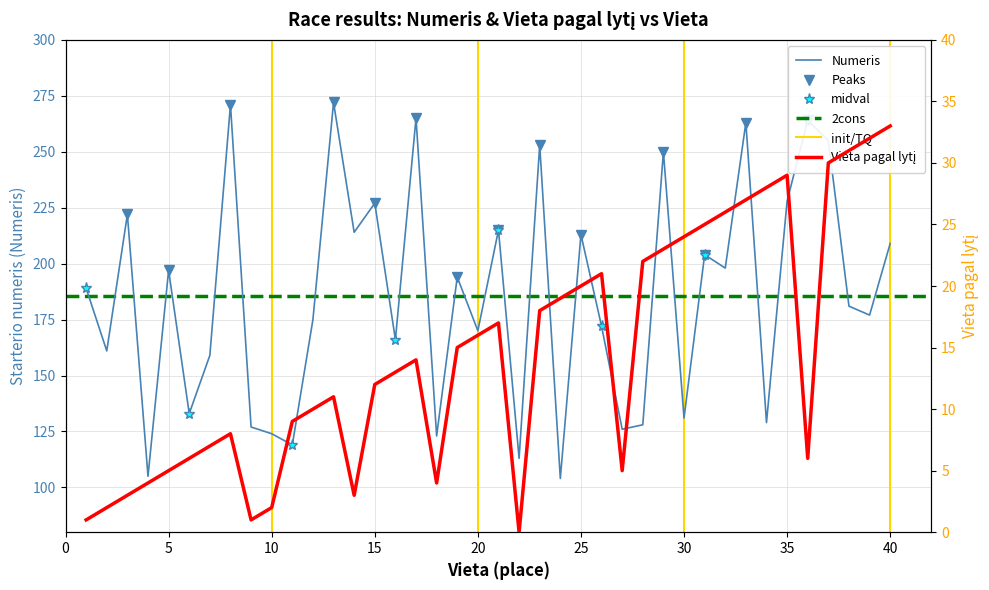

Reading left to right, extract all data points from this chart.

Numeris: 1=189	2=161	3=222	4=105	5=197	6=133	7=159	8=271	9=127	10=124	11=119	12=175	13=272	14=214	15=227	16=166	17=265	18=123	19=194	20=170	21=215	22=113	23=253	24=104	25=213	26=172	27=126	28=128	29=250	30=131	31=204	32=198	33=263	34=129	35=228	36=264	37=255	38=181	39=177	40=209
Vieta pagal lyti: 1=1	2=2	3=3	4=4	5=5	6=6	7=7	8=8	9=1	10=2	11=9	12=10	13=11	14=3	15=12	16=13	17=14	18=4	19=15	20=16	21=17	22=0	23=18	24=19	25=20	26=21	27=5	28=22	29=23	30=24	31=25	32=26	33=27	34=28	35=29	36=6	37=30	38=31	39=32	40=33